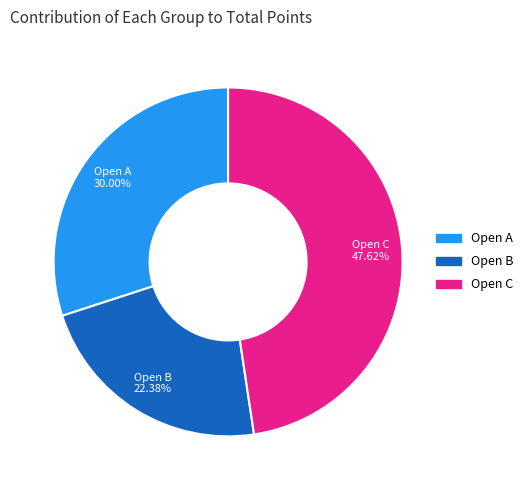

How many segments does this pie chart have?

3